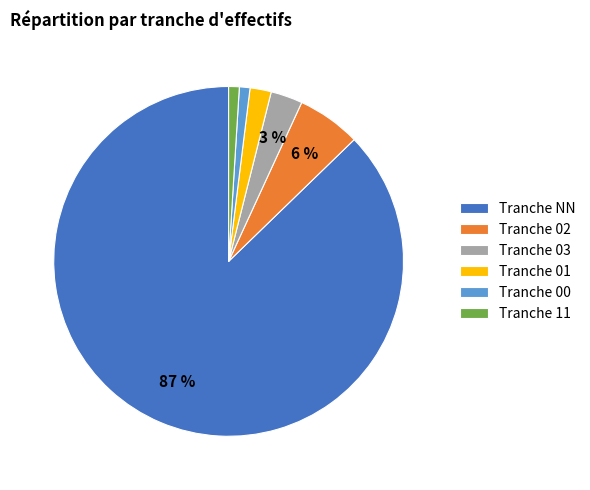

How many slices are in this pie chart?

6